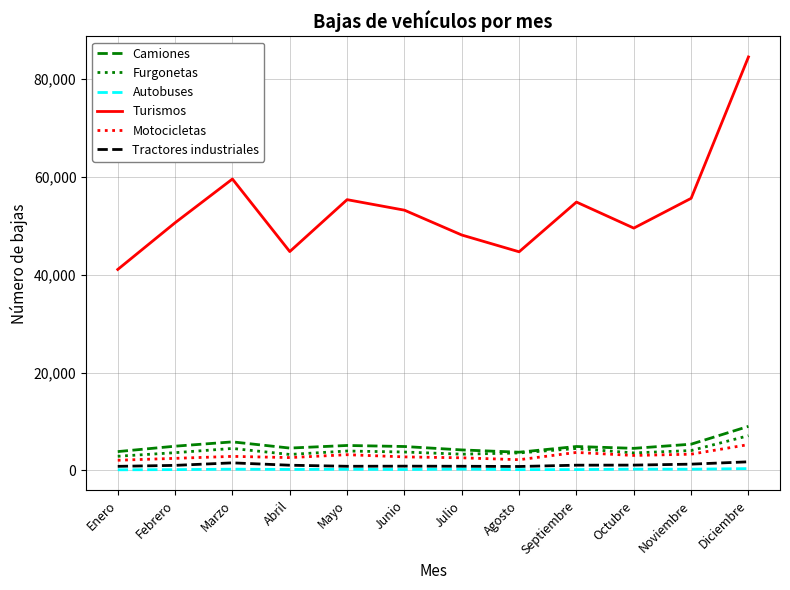

What is the minimum value for Turismos?

41058